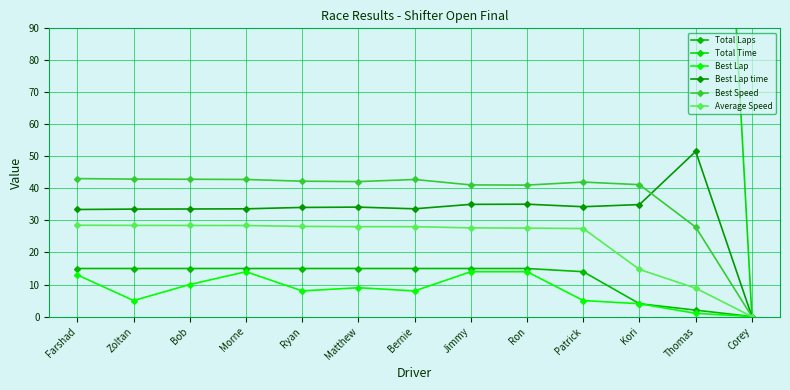

Which series has the largest total across all categories?

Total Time